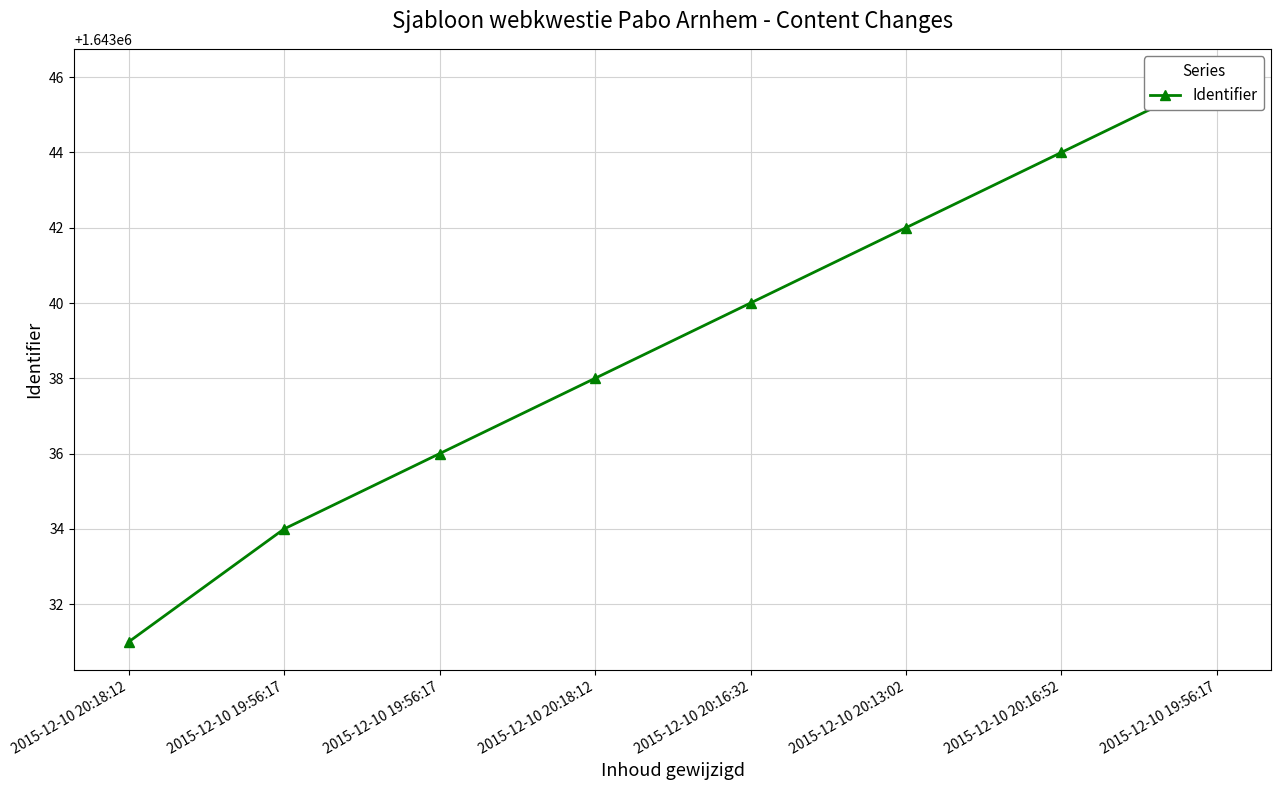

How many values are below 1643040?

4